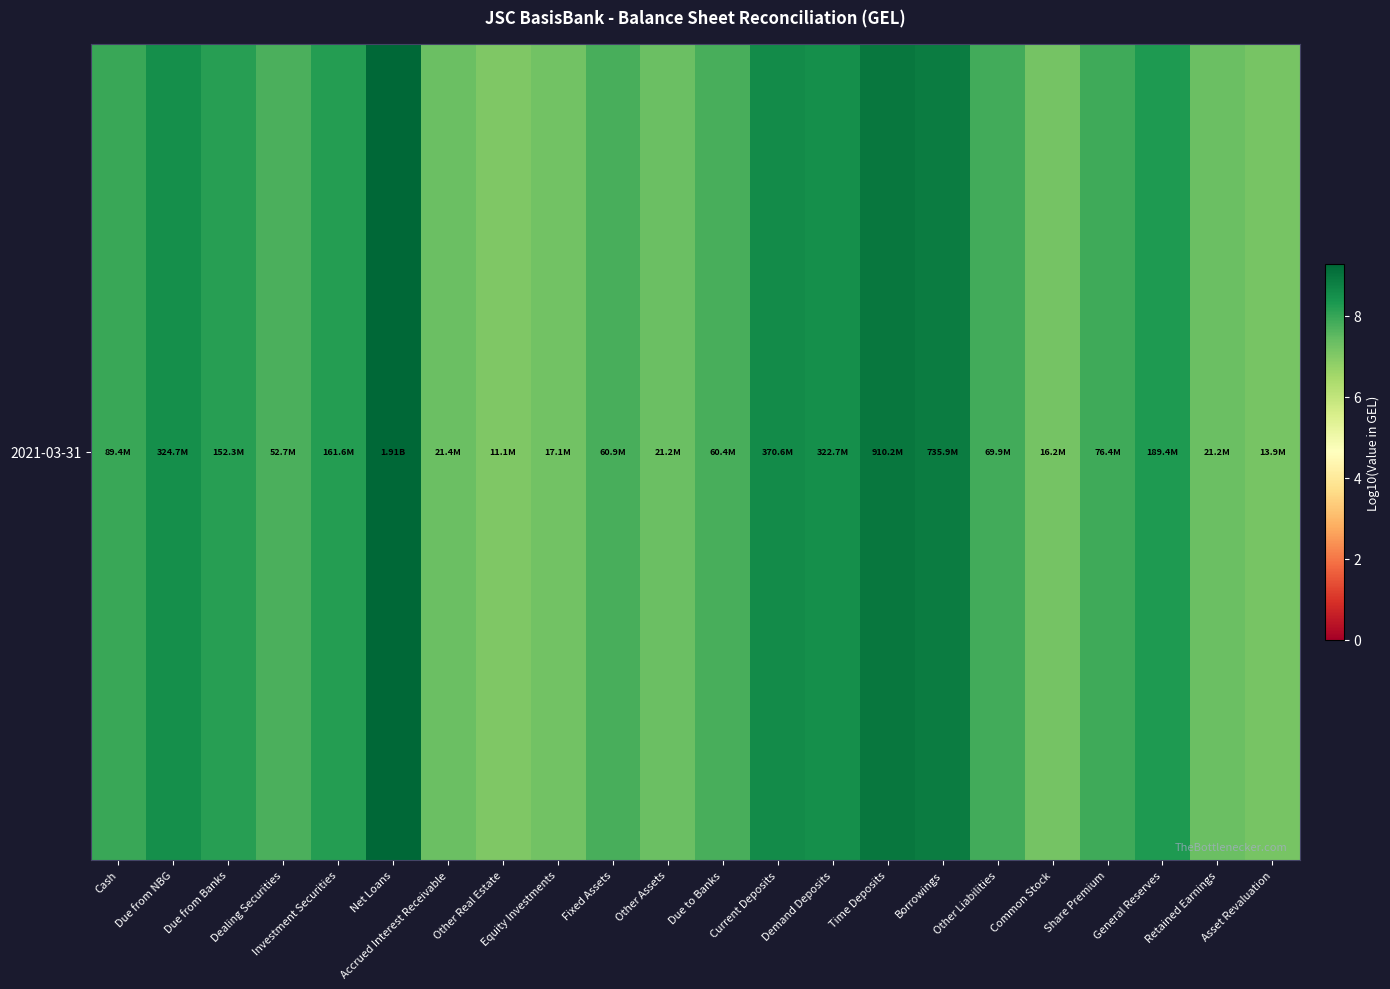

What is the average value?

8.0